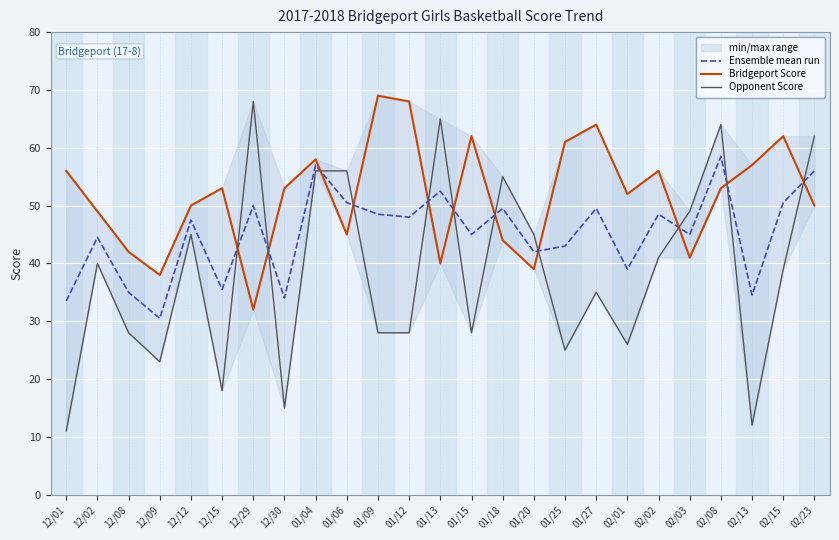

Which series changed the most between 02/13 and 02/15?

Opponent Score